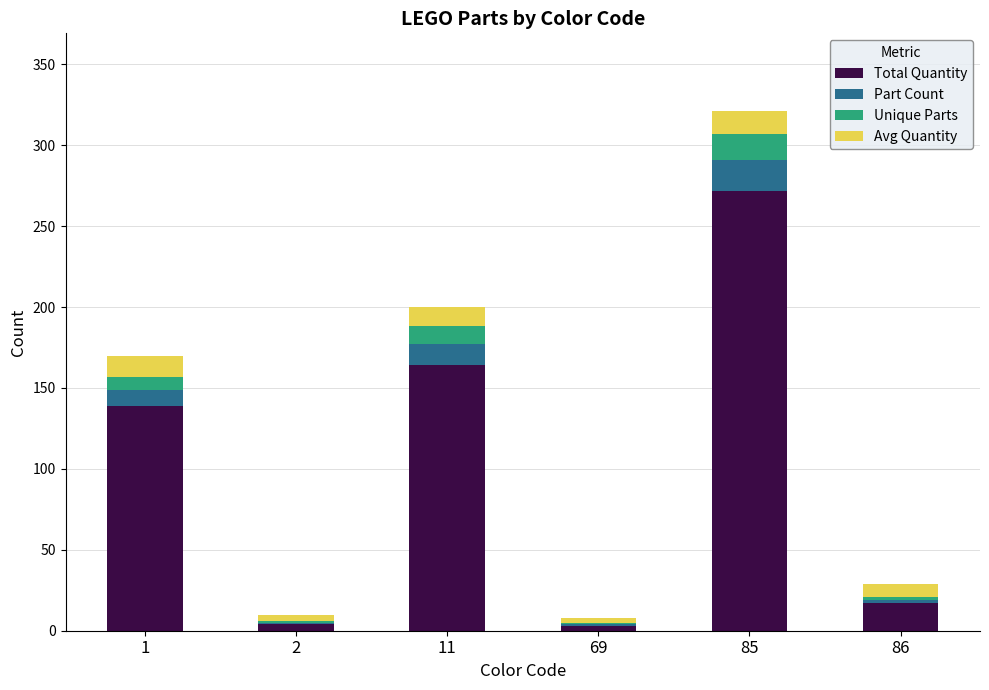

What is the approximate value of Total Quantity at 2, to the nearest 5?

5